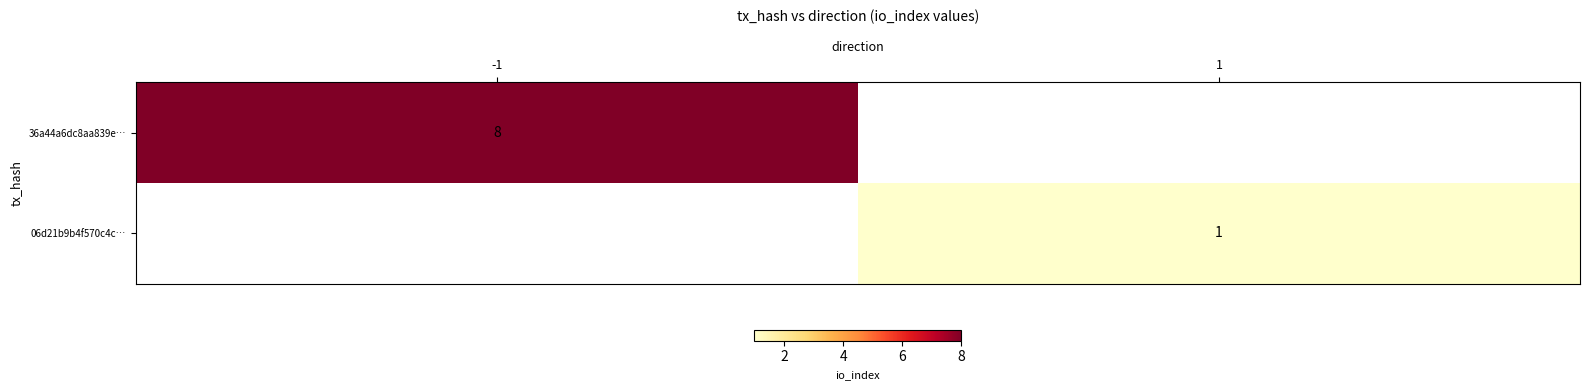

The 06d21b9b4f570c4c… series shows 1 at 1. True or false?

True